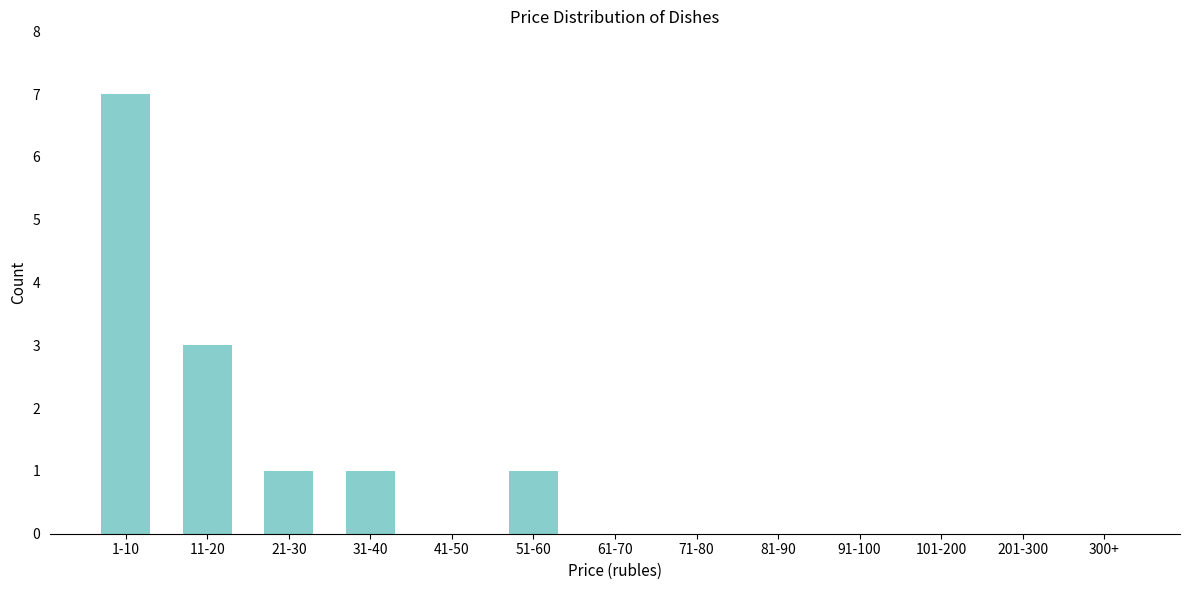

Reading left to right, list all the values displayed in this chart.

1-10=7	11-20=3	21-30=1	31-40=1	41-50=0	51-60=1	61-70=0	71-80=0	81-90=0	91-100=0	101-200=0	201-300=0	300+=0